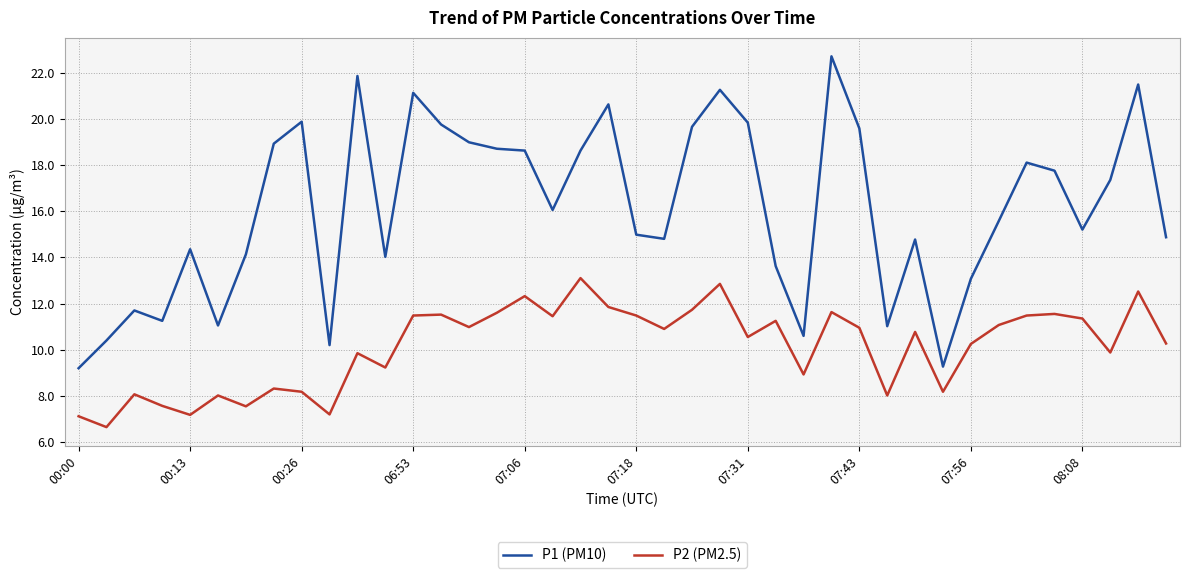

Which series has the largest range (max minus min)?

P1 (PM10)